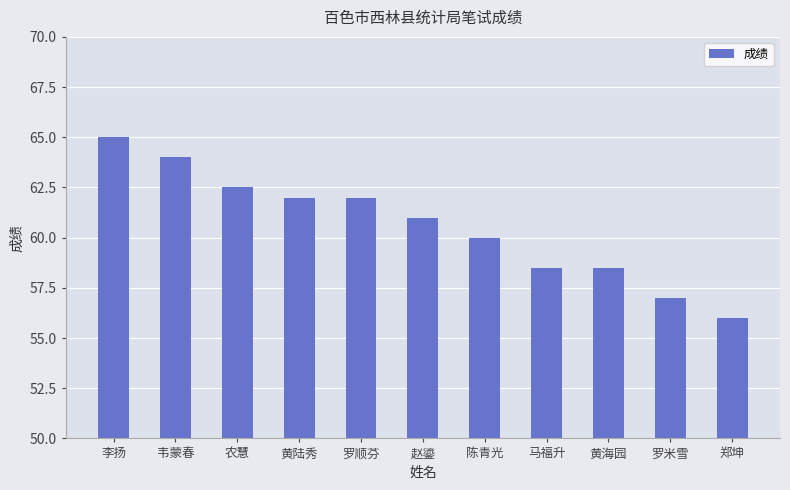

The value at 赵鎏 is 61.0. True or false?

True